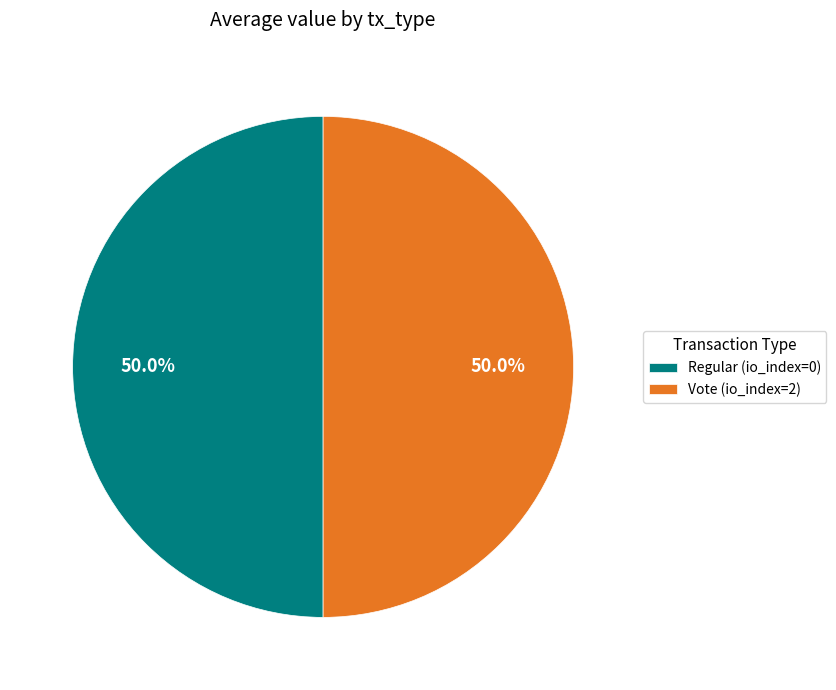

Approximately how many times larger is the value at Vote (io_index=2) compared to Regular (io_index=0)?

1.0